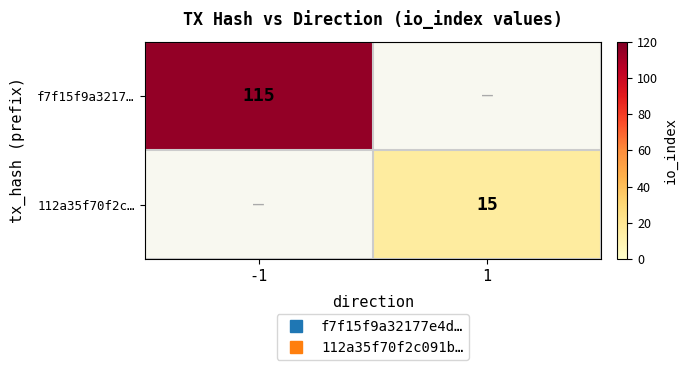

Where is f7f15f9a3217… nearest to the value 115?

-1